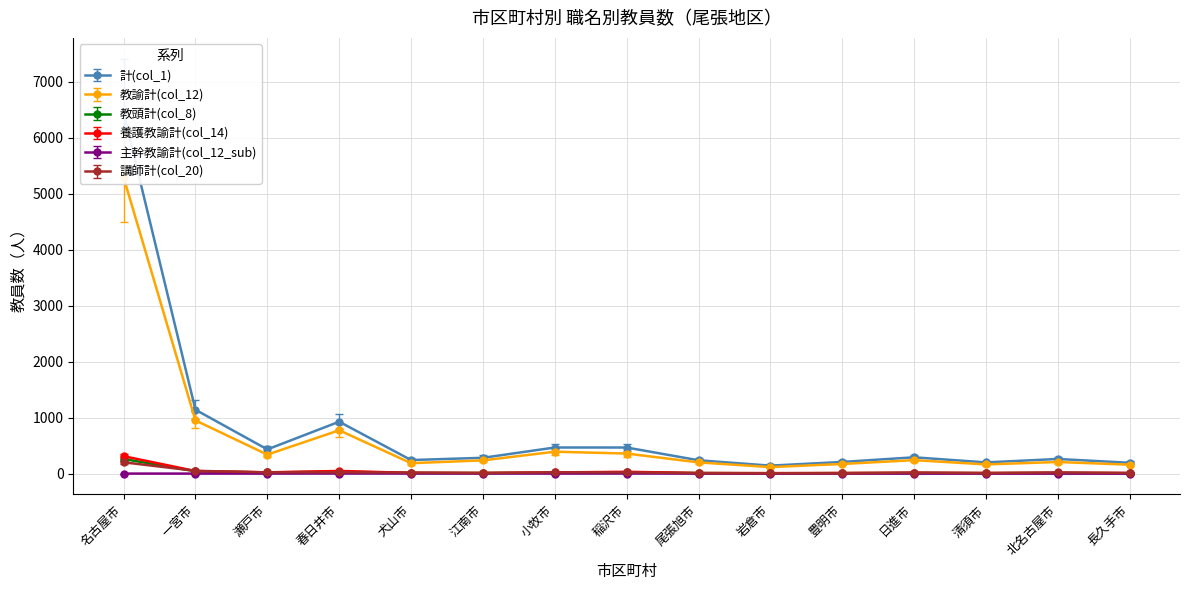

True or false: 主幹教諭計(col_12_sub) and 講師計(col_20) intersect in this chart.

False